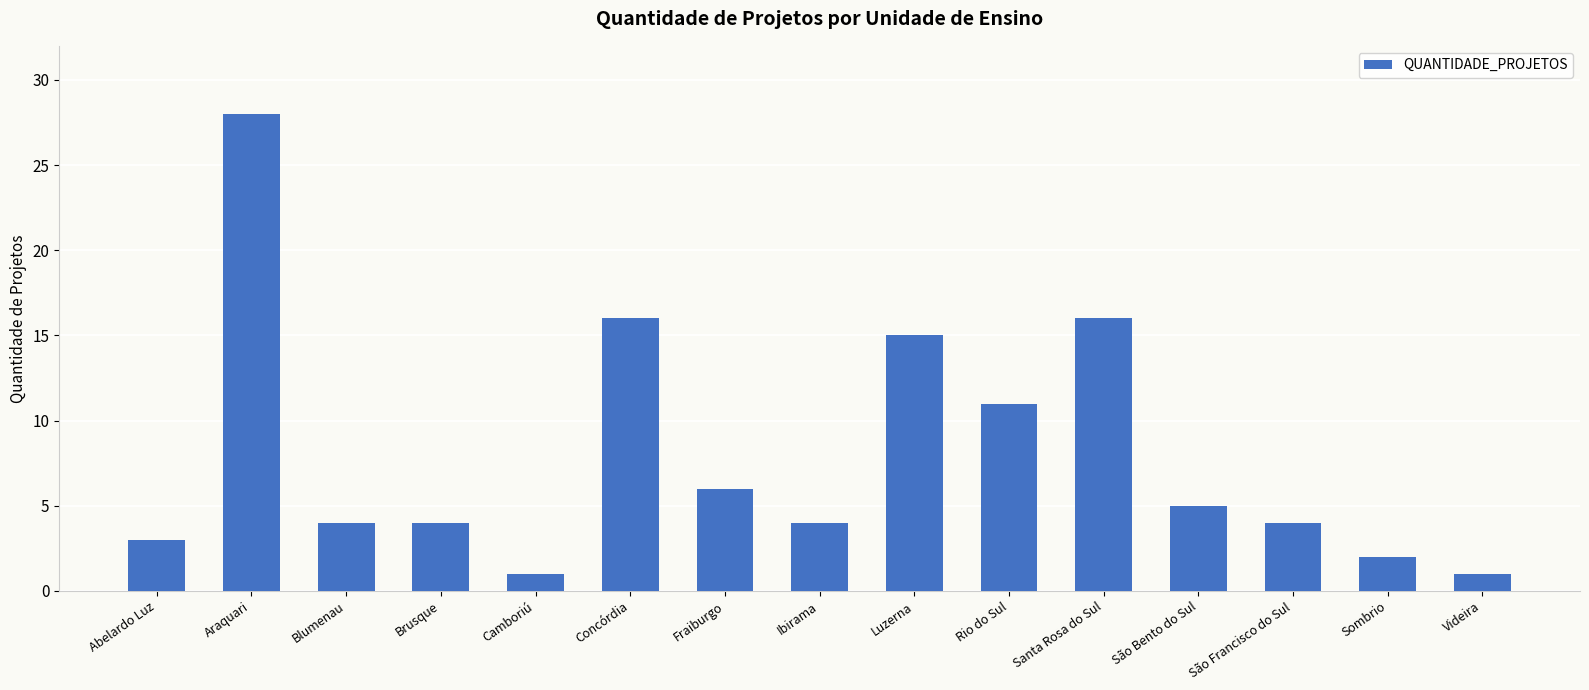

What is the sum of all values?

120